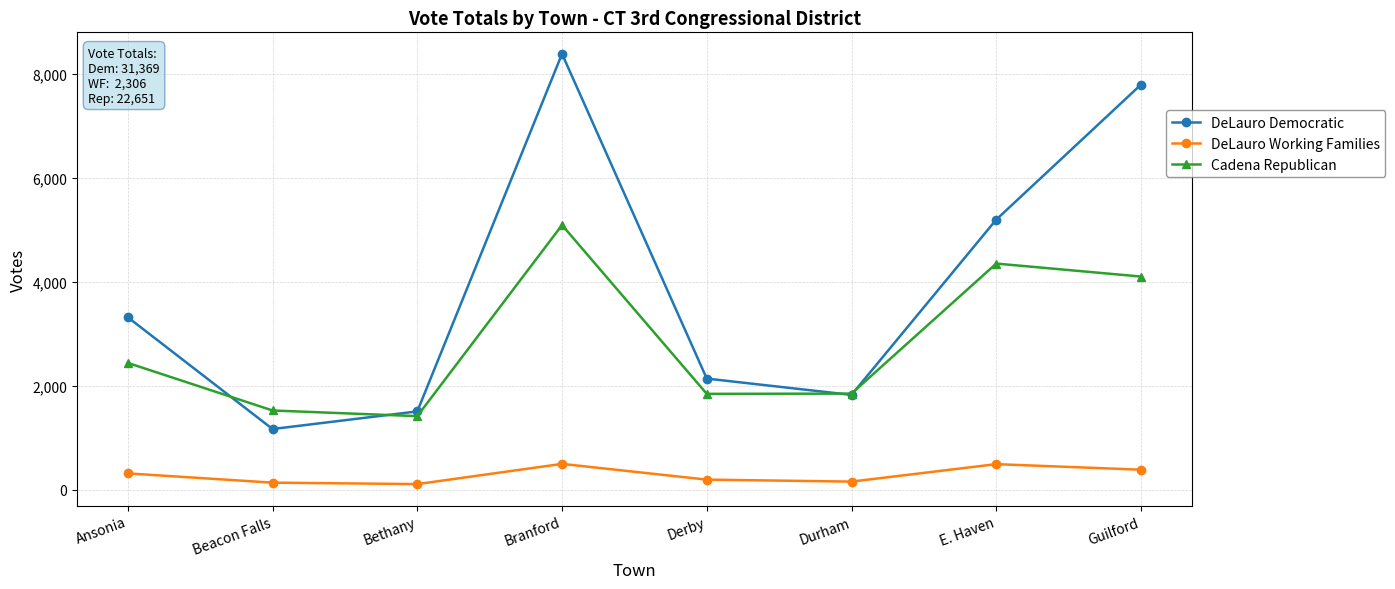

What is the total value across all series at Beacon Falls?

2838